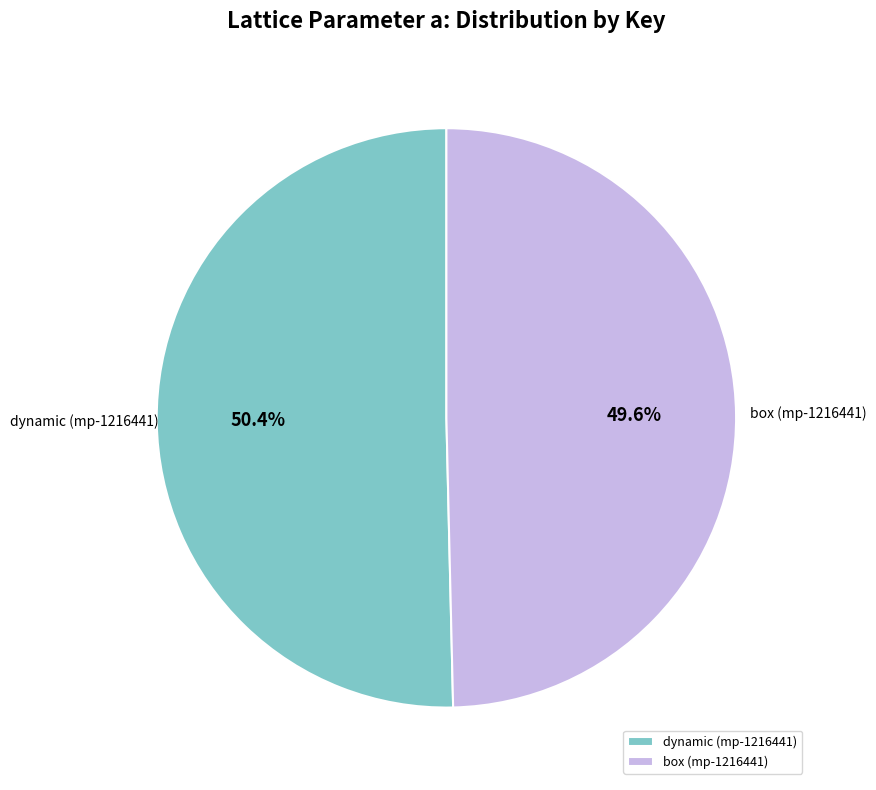

Which slice represents more than half of the pie?

dynamic (mp-1216441)